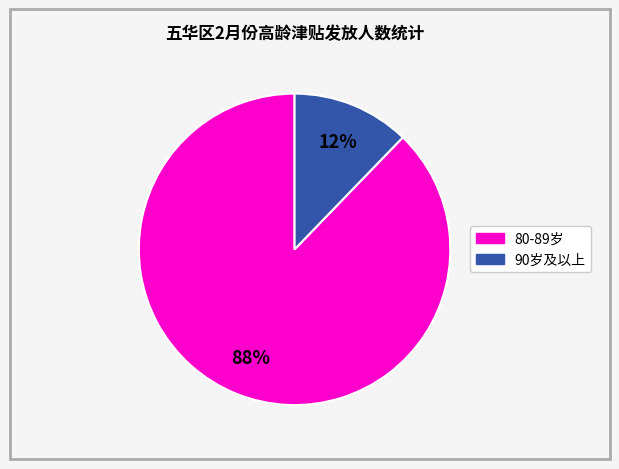

Is there a majority slice in this chart?

Yes